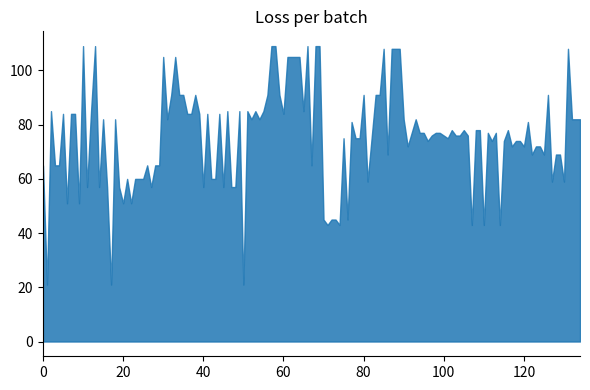

Is it true that the value at 60 is 84?

True